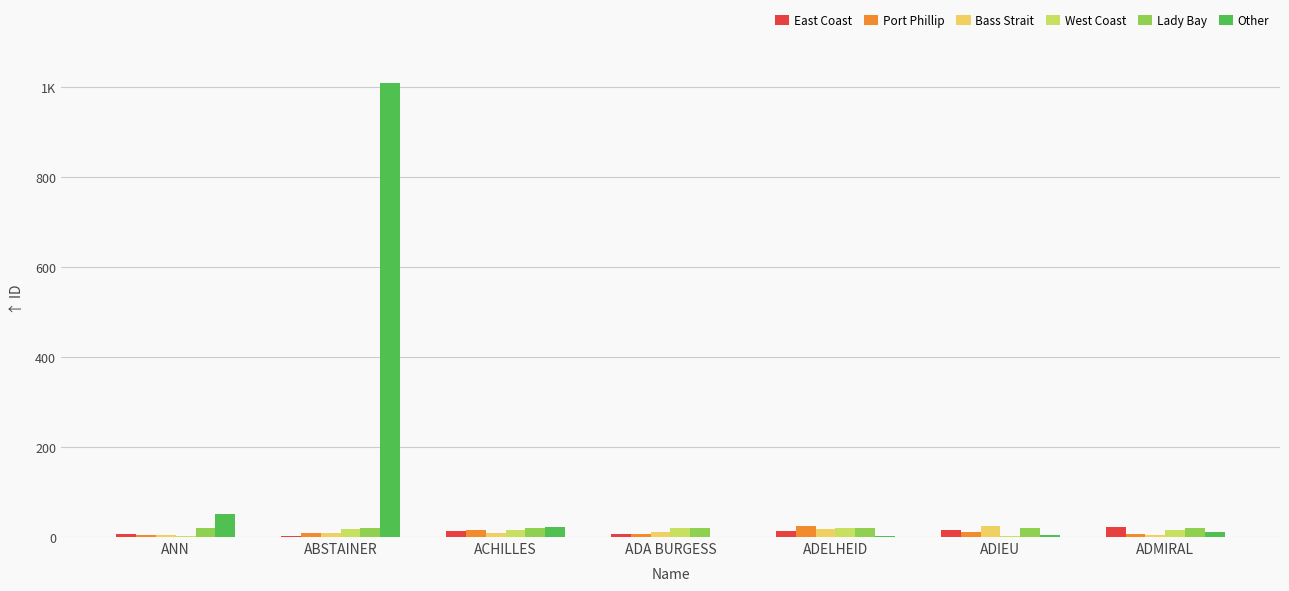

What are all the series names shown in the legend?

East Coast, Port Phillip, Bass Strait, West Coast, Lady Bay, Other